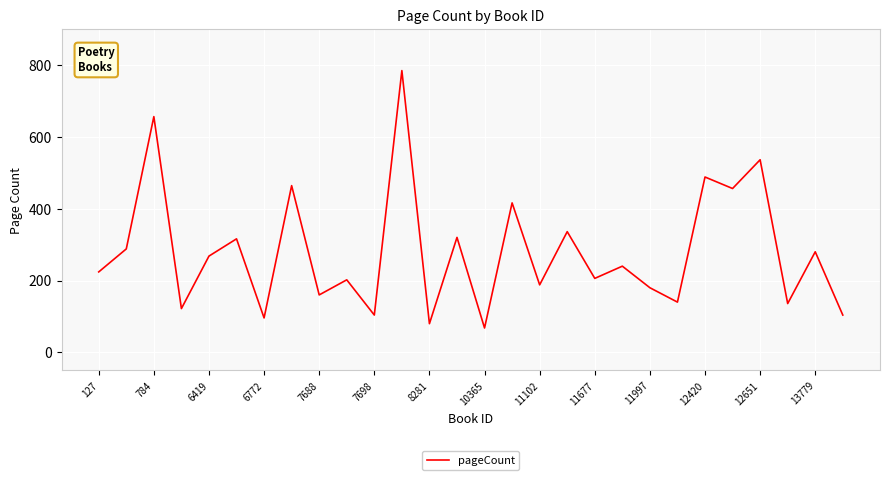

What is the smallest value displayed?

68